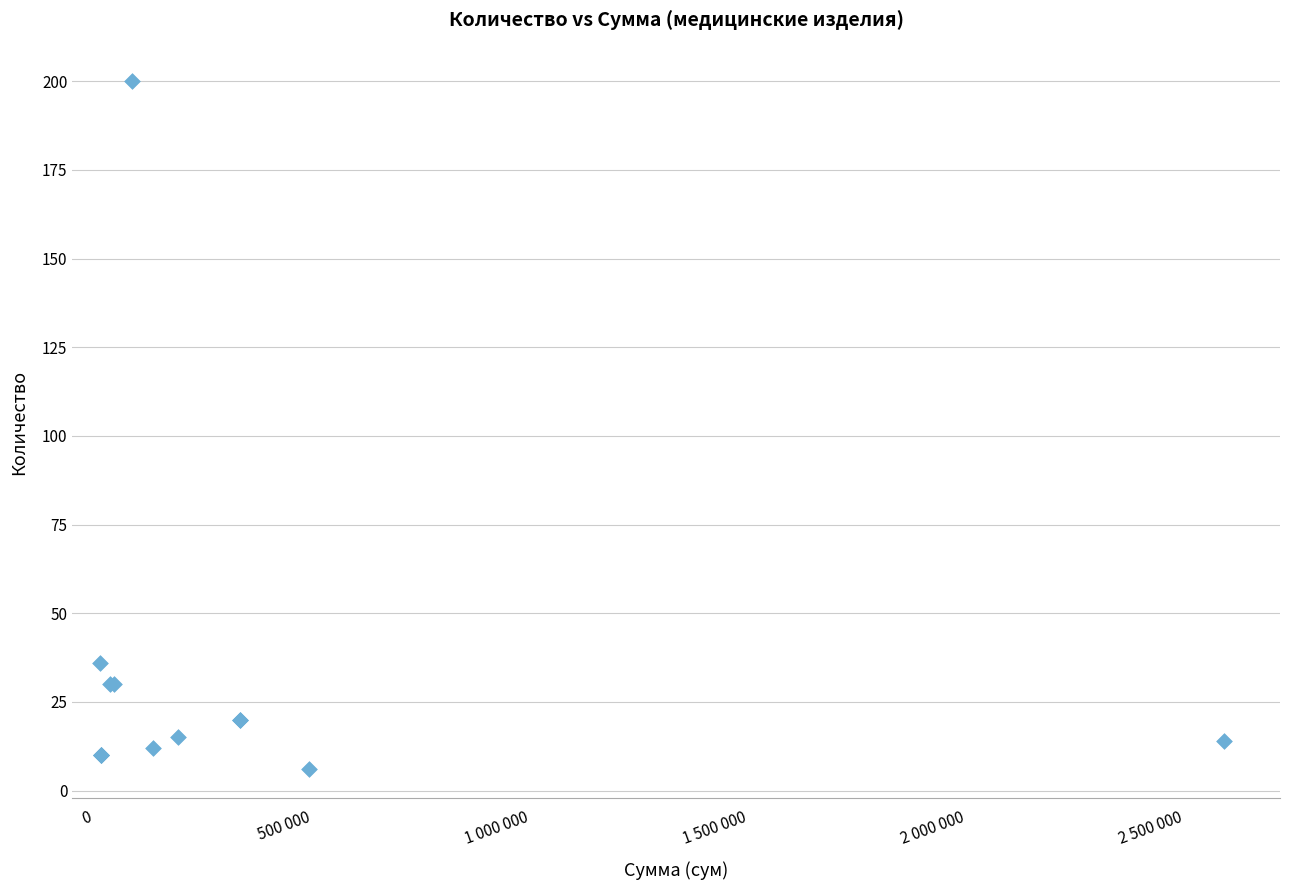

What Y value in the scatter plot is closest to 103?

36